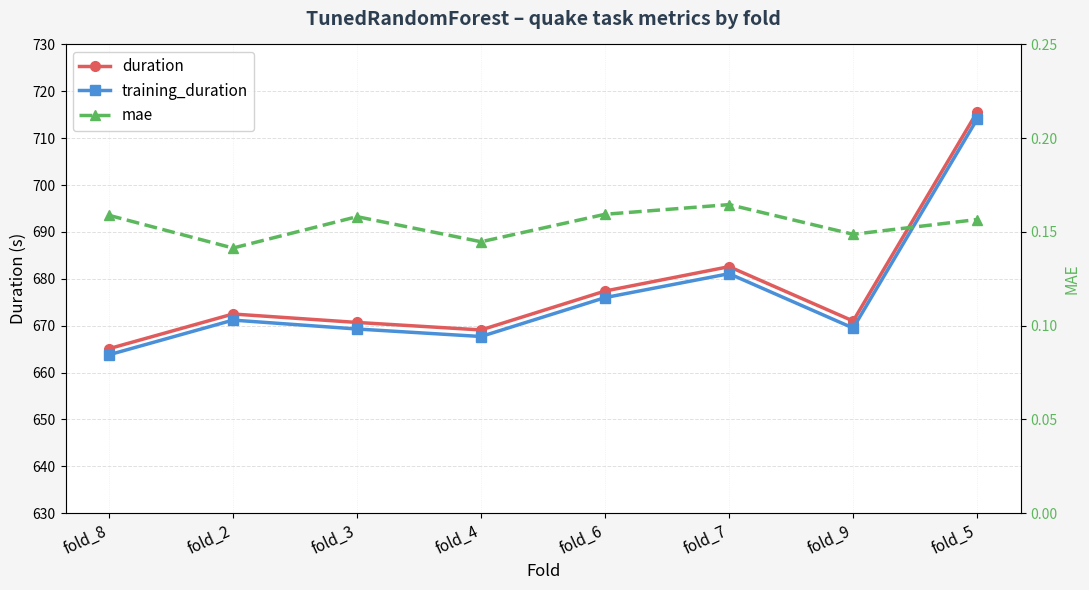

How many data points in training_duration are above 671?

4